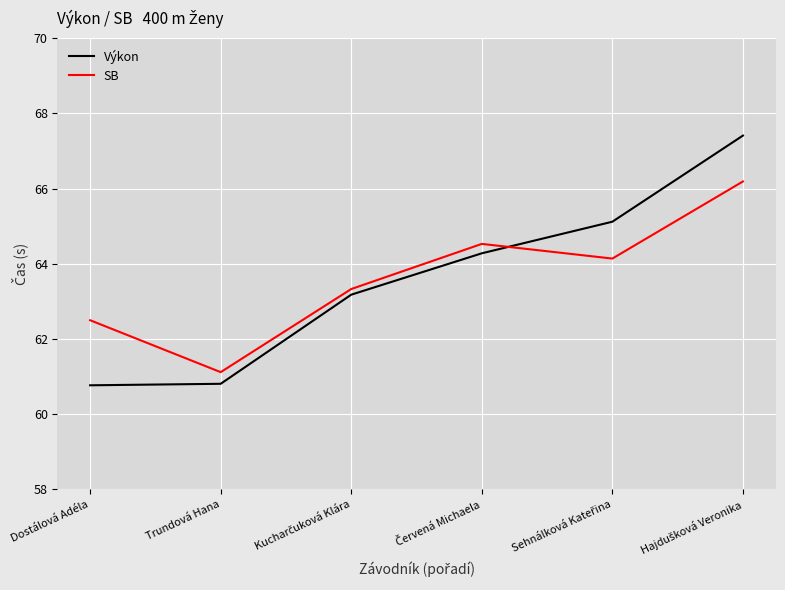

What are all the series names shown in the legend?

Výkon, SB